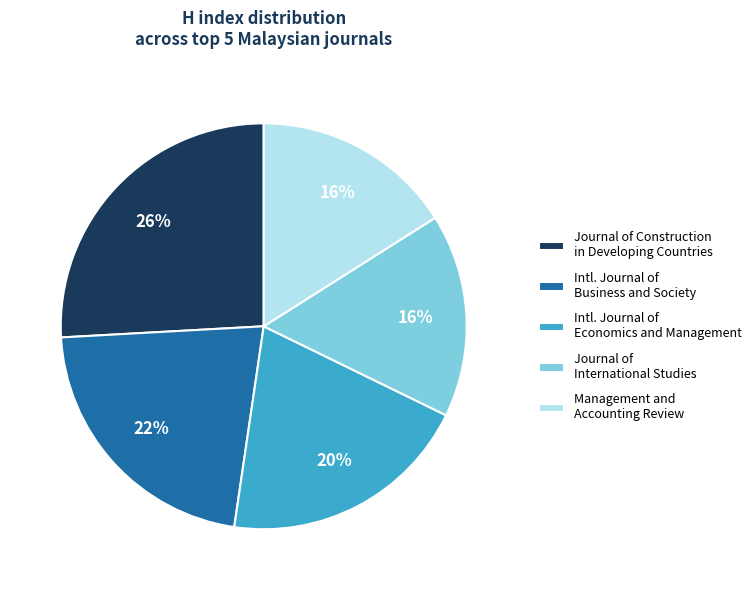

How many segments does this pie chart have?

5